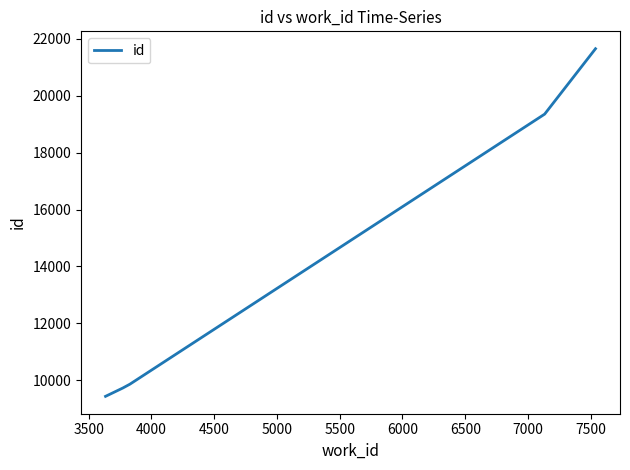

How many lines are shown in the chart?

1